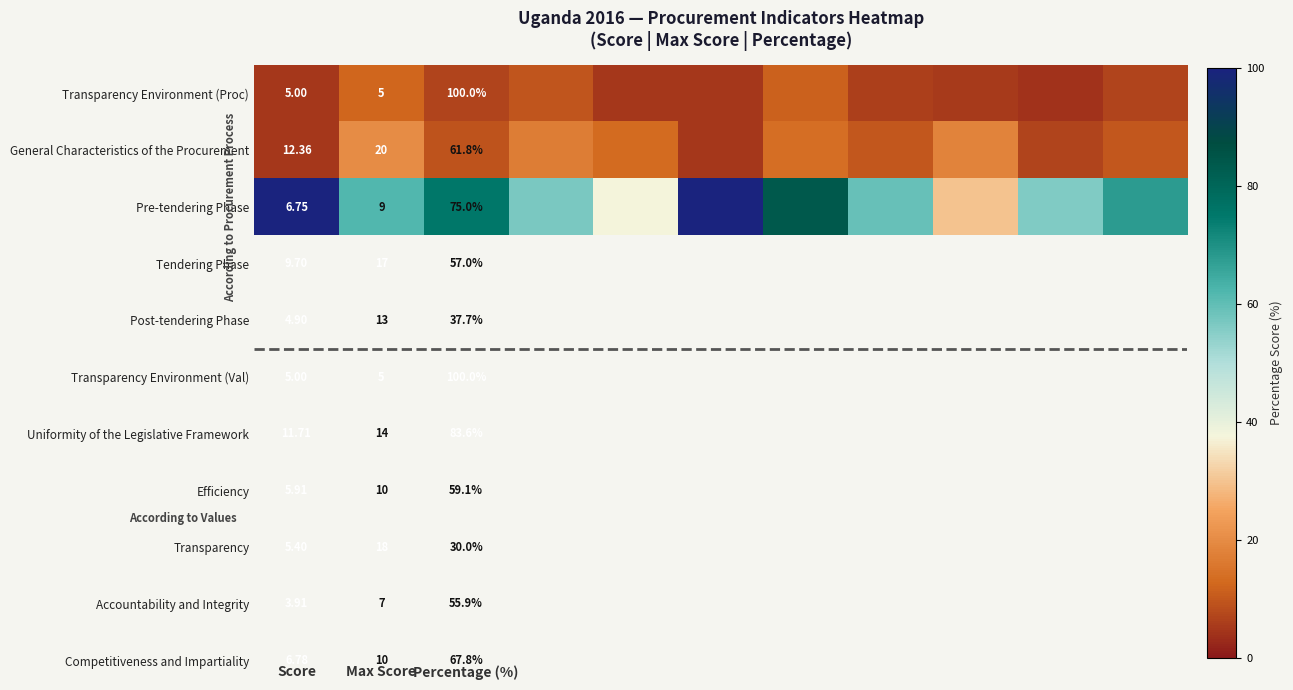

Between 6 and Score, which is larger?

6